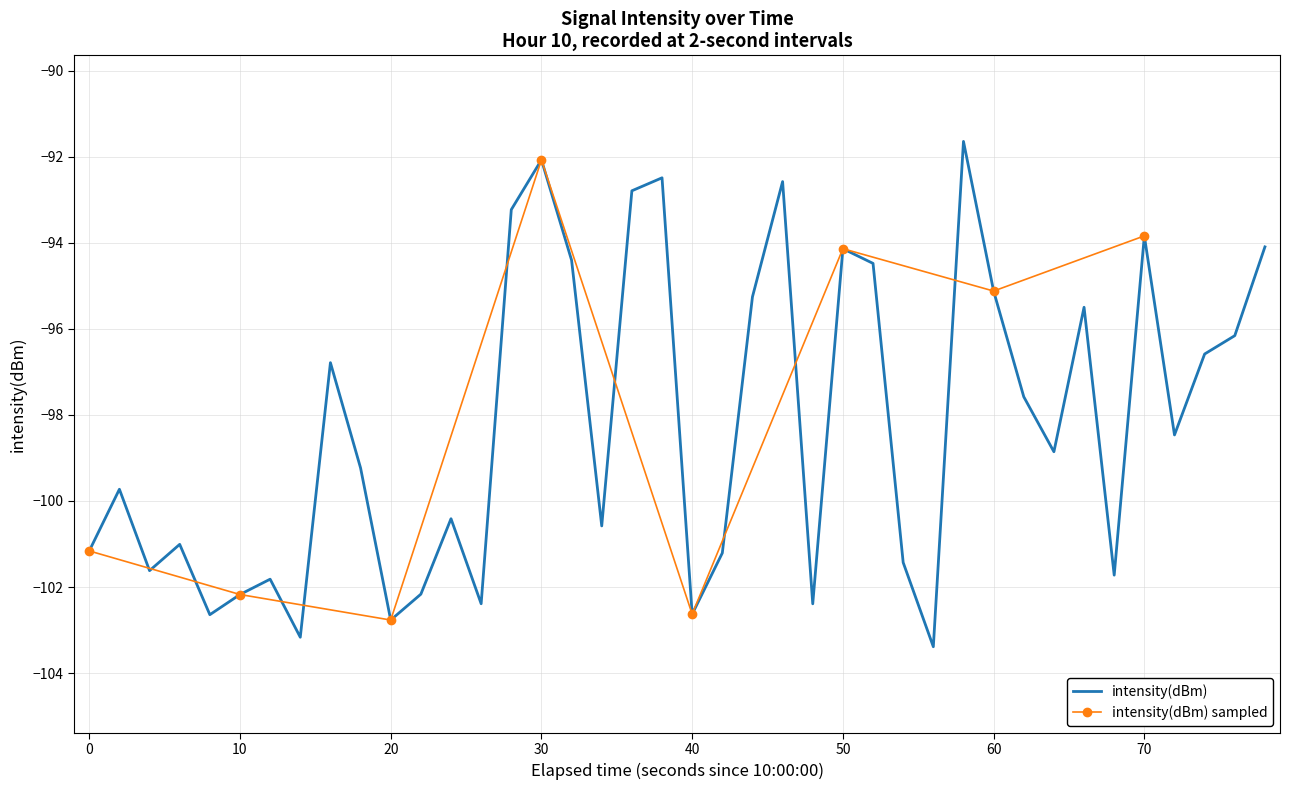

True or false: there are more than 0 points higher than both neighbors.

True